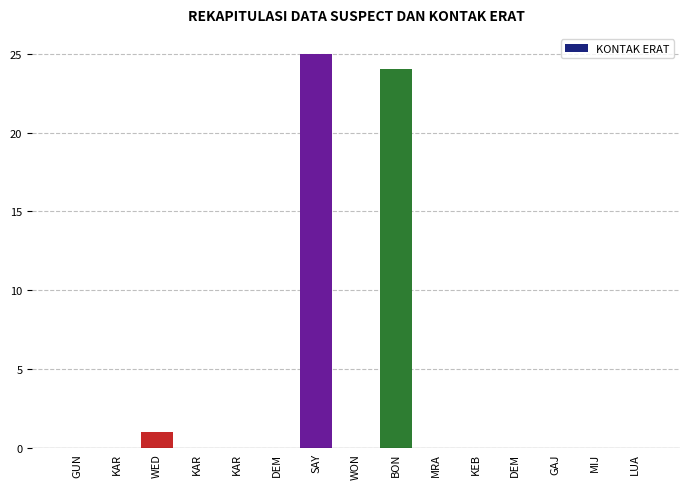

Are the bars grouped side by side (vs. stacked)?

No